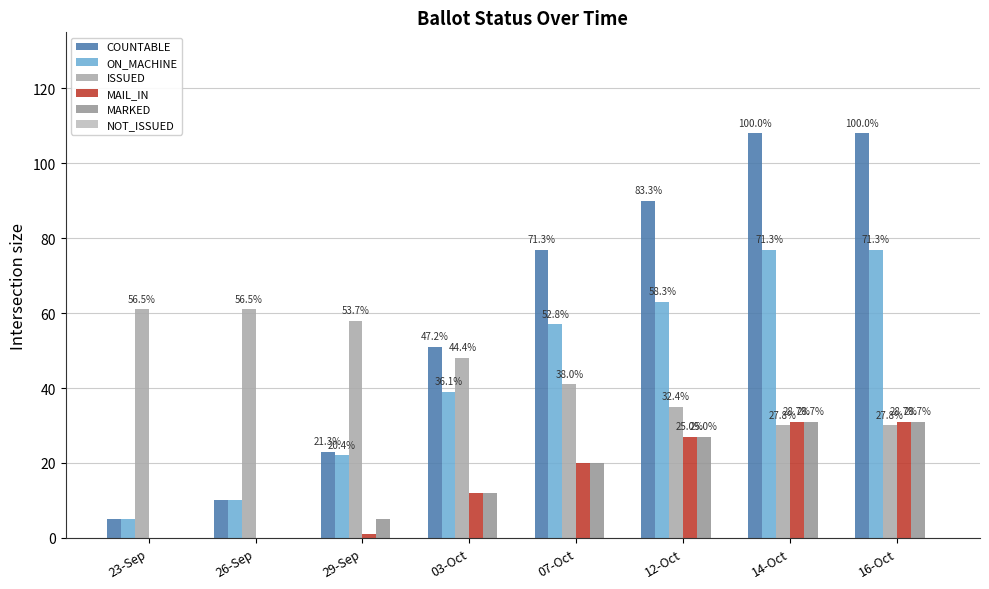

How many groups of bars are there?

8